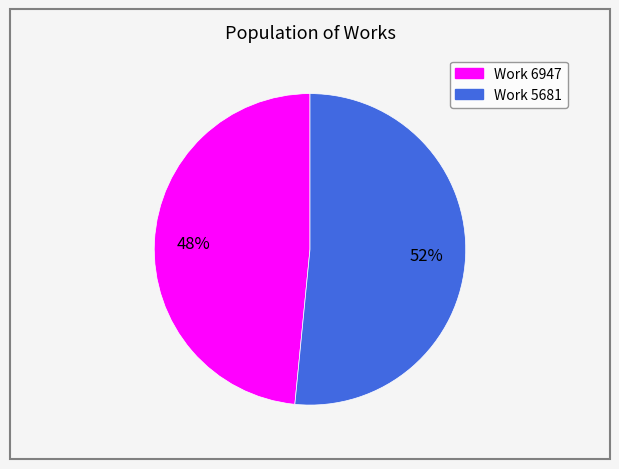

How many segments does this pie chart have?

2